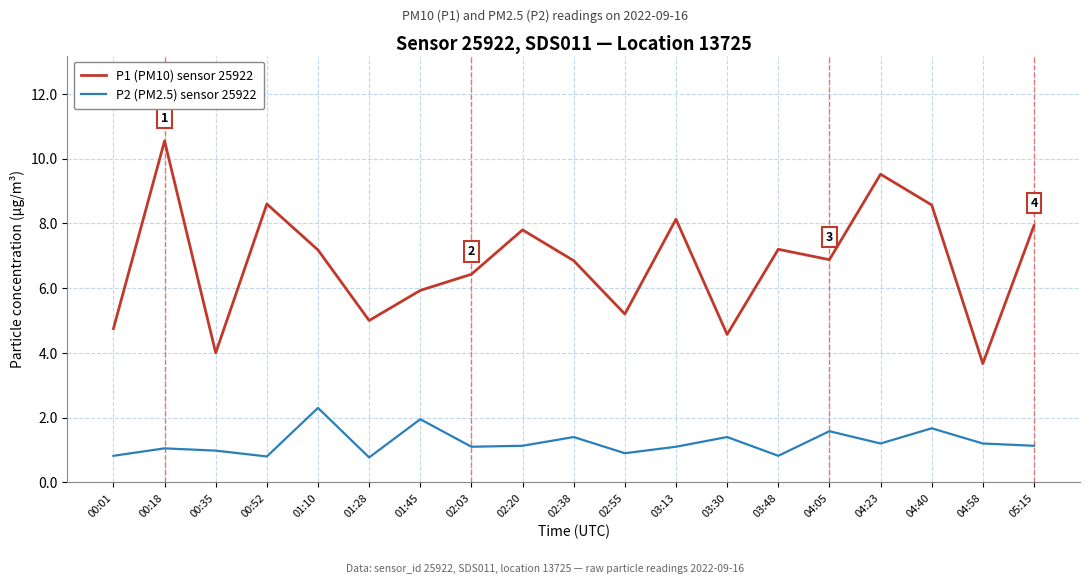

List the series in order of their peak value, highest first.

P1 (PM10) sensor 25922, P2 (PM2.5) sensor 25922